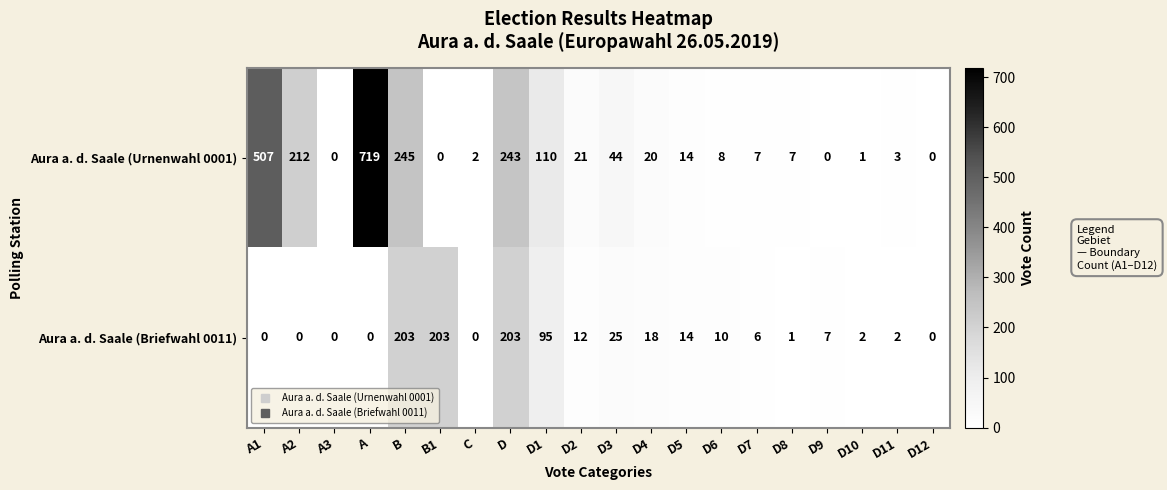

Rank the series by their average value, from highest to lowest.

Aura a. d. Saale (Urnenwahl 0001), Aura a. d. Saale (Briefwahl 0011)